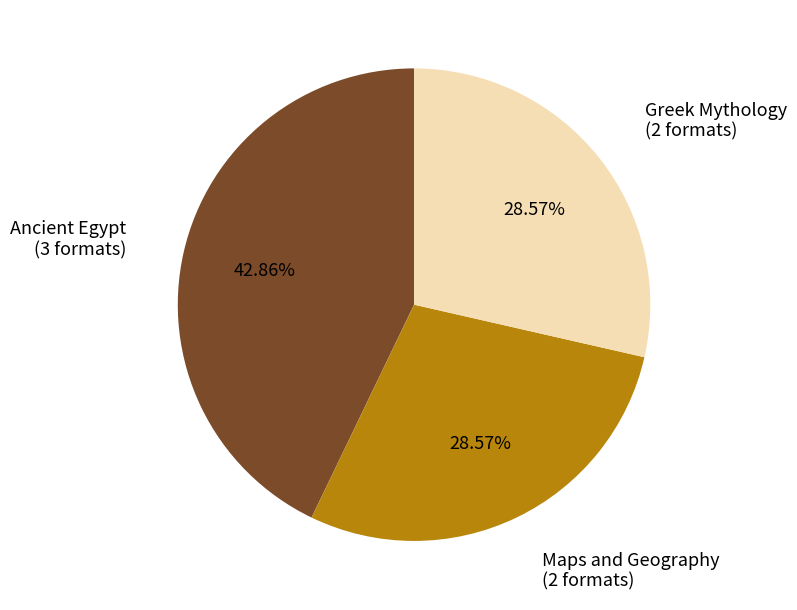

Between Ancient Egypt and Maps and Geography, which is larger?

Ancient Egypt